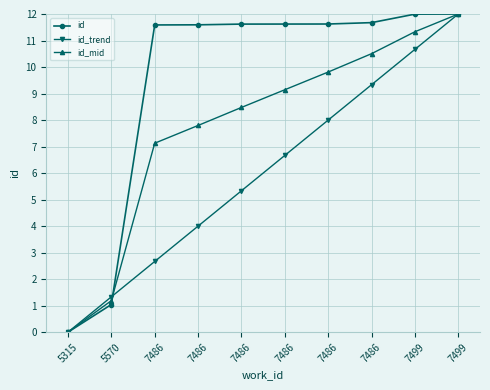

How many lines are shown in the chart?

3